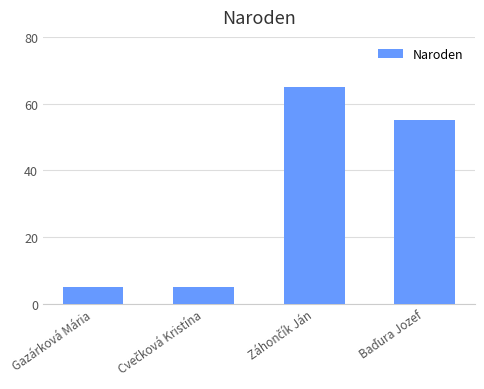

What is the minimum value shown in the chart?

5